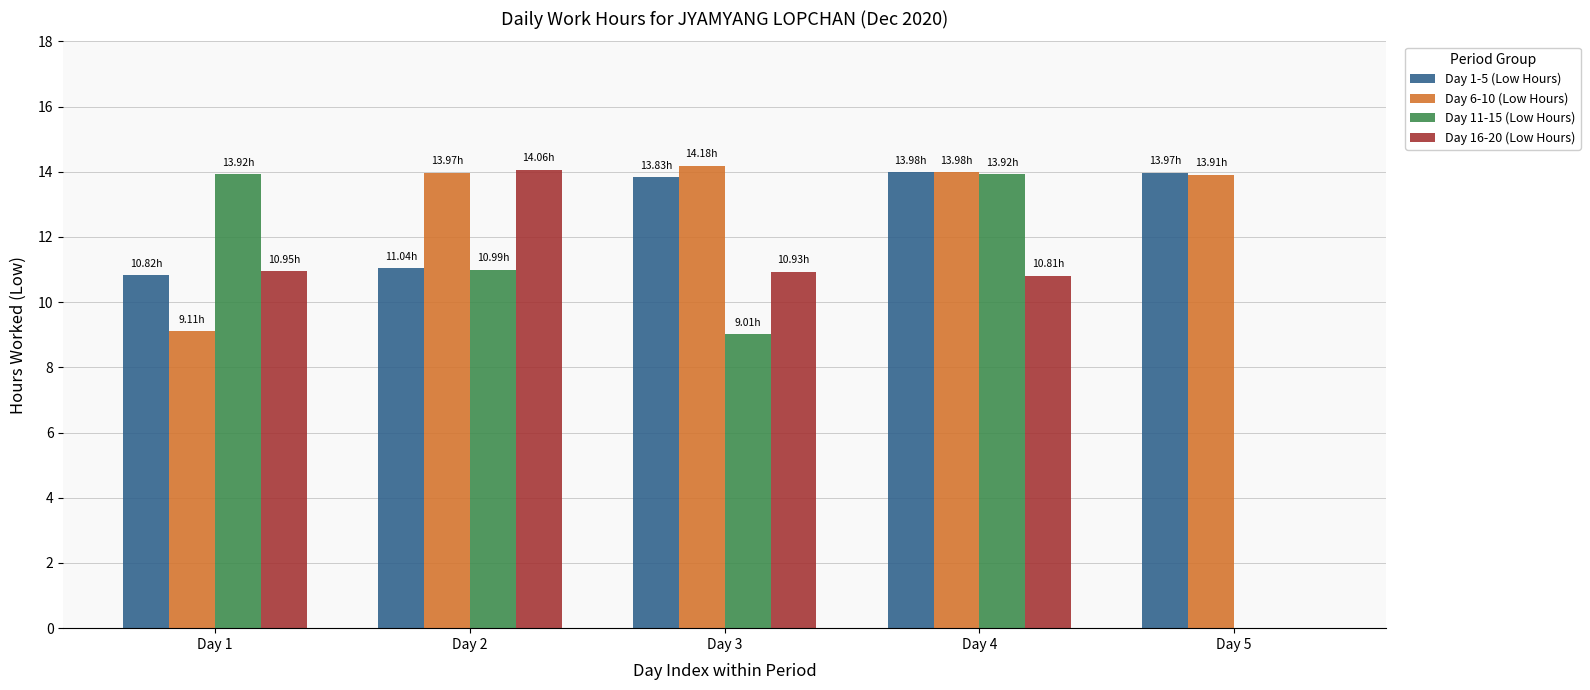

Count the number of data series in this chart.

4